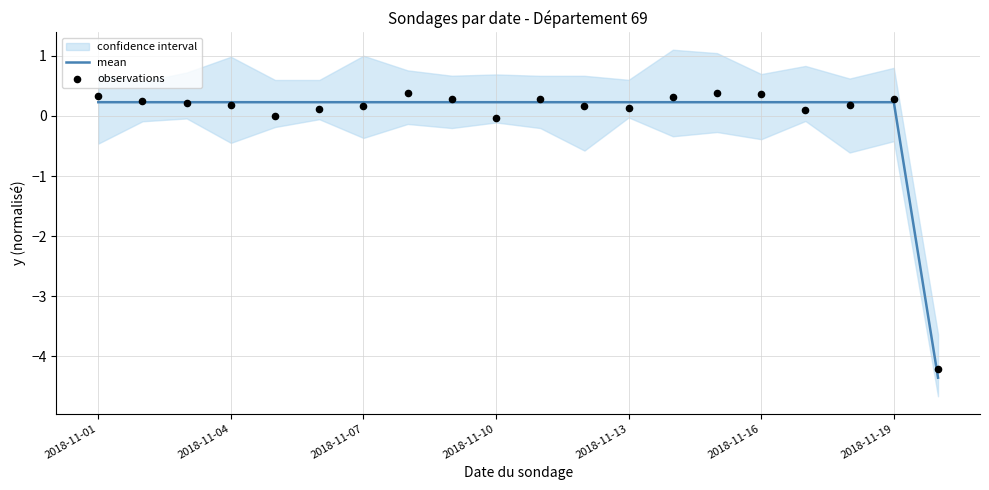

Is the value of observations at 2018-11-07 greater than the value of mean at 12?

No